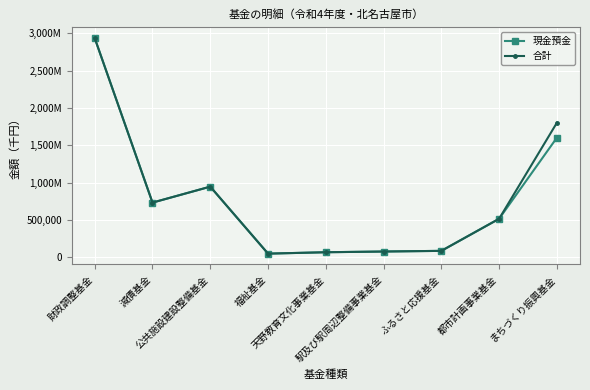

How many interior local peaks does the 合計 series have?

1